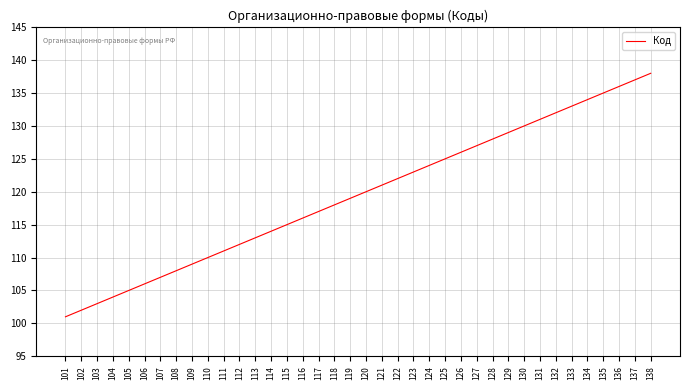

What is the sum of the values at 107 and 108?

215